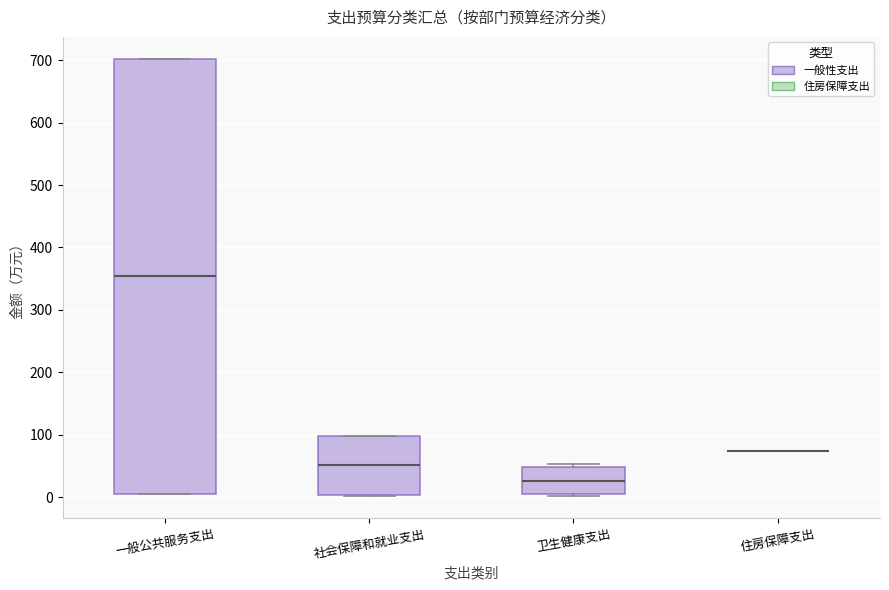

Reading left to right, transcribe this box plot: for each box, give where its median line is, the range the box spans, and where its two whiskers end, as read against the y-axis. The values are not printed on the chart, so give them approximately, as read against the axis.

一般公共服务支出: median 350, box 10 to 700, whiskers 10 to 700
社会保障和就业支出: median 50, box 0 to 100, whiskers 0 to 100
卫生健康支出: median 30, box 0 to 50, whiskers 0 (just below the box's lower edge) to 50 (just above the box's upper edge)
住房保障支出: box collapsed to a line at 70, whiskers 70 to 70